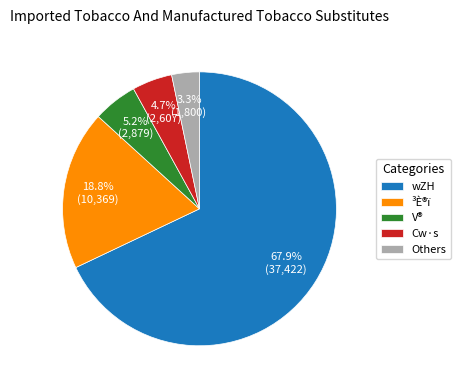

How many slices are in this pie chart?

5